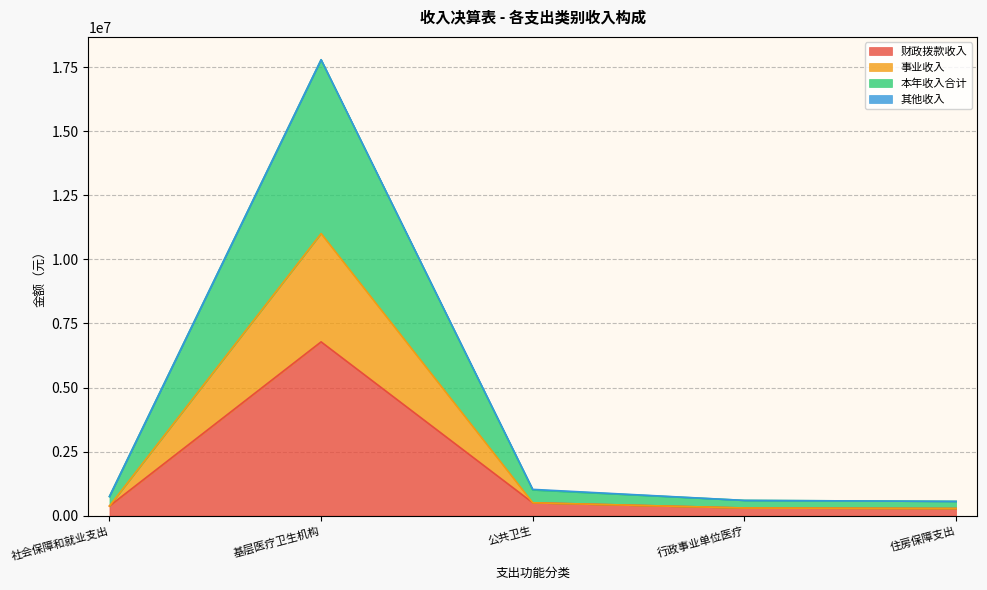

True or false: 事业收入 has more than 0 interior local peaks.

True